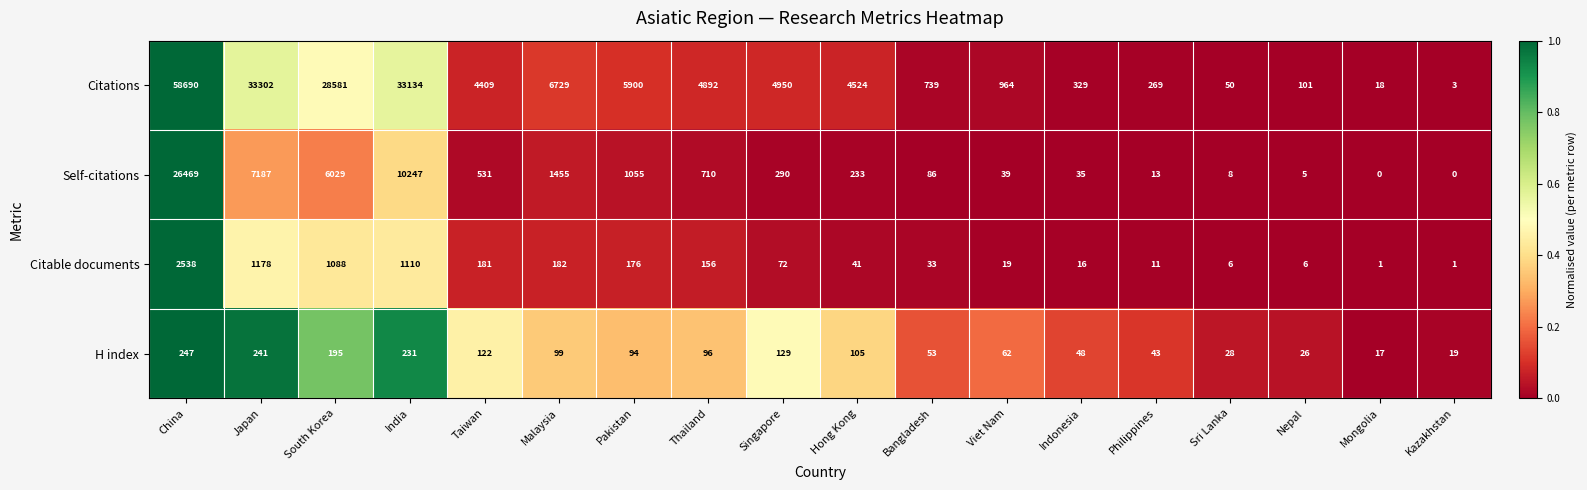

The value of Citable documents at South Korea is 1088. True or false?

True